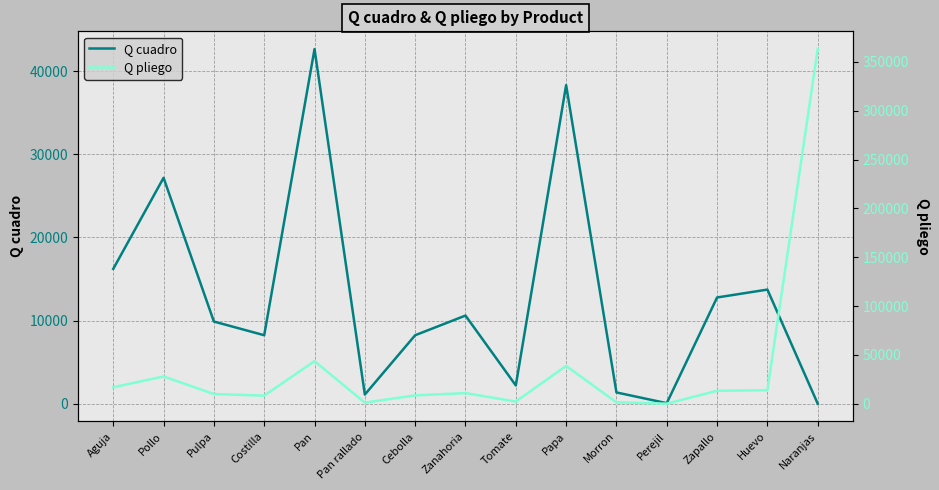

How many series are shown in this chart?

2